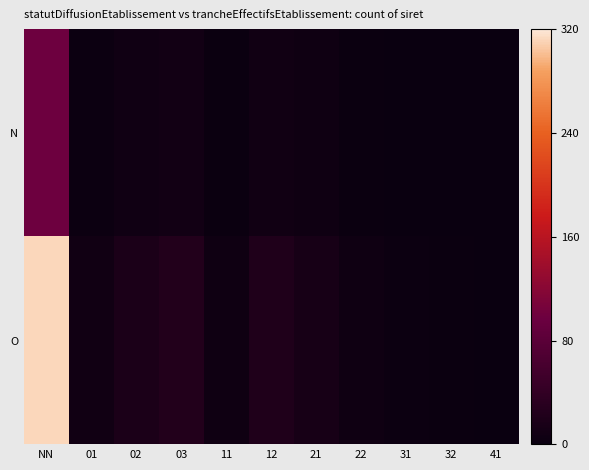

Which series has the largest range (max minus min)?

O